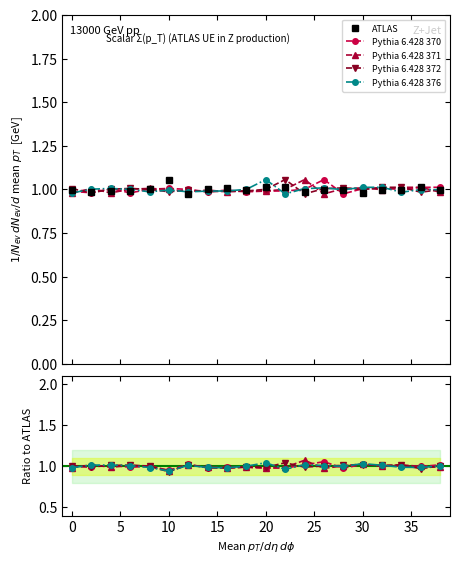

What value does the Pythia 6.428 371 series have at 18?

1.0